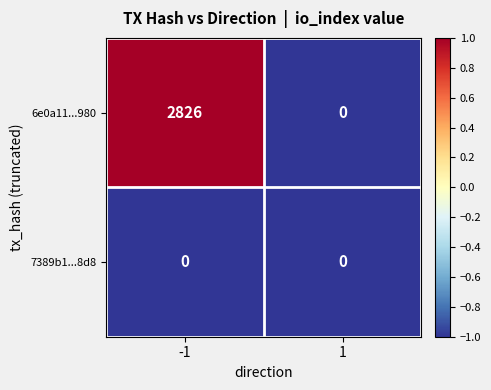

Reading left to right, list all the values displayed in this chart.

6e0a11...980: 2826	0
7389b1...8d8: 0	0